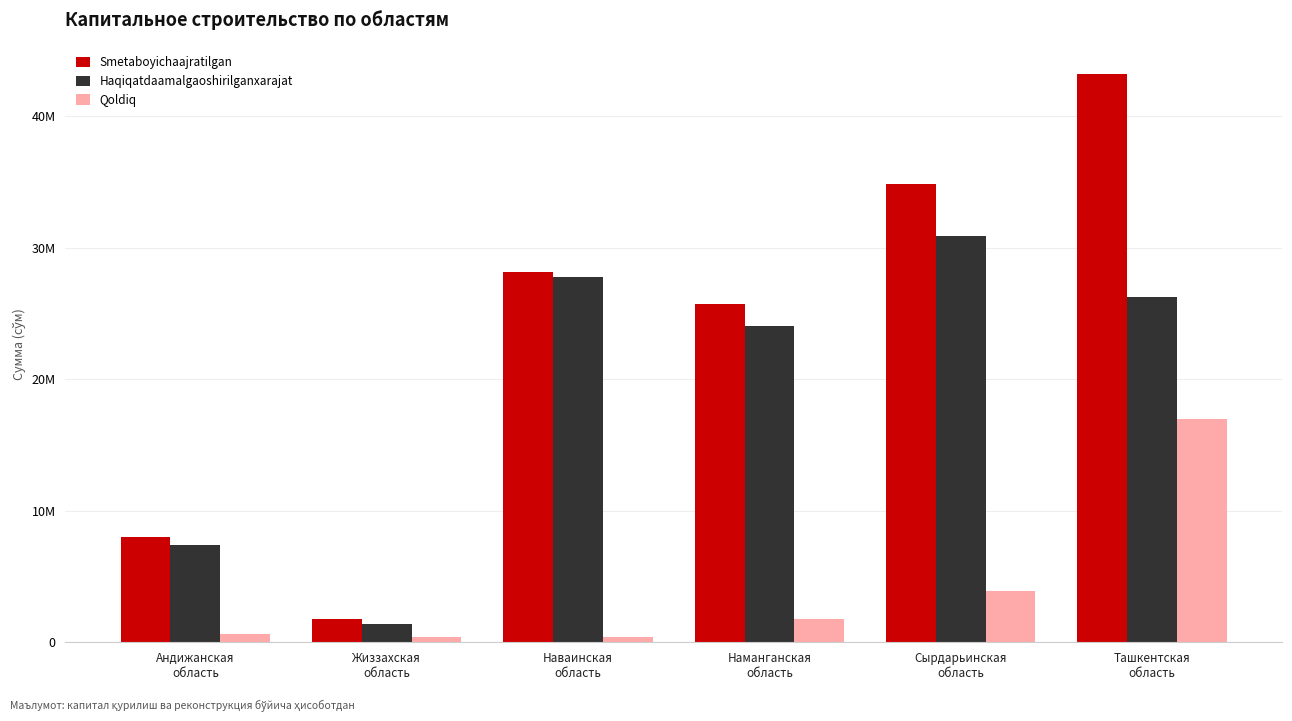

What position from the left is Наманганская
область?

4